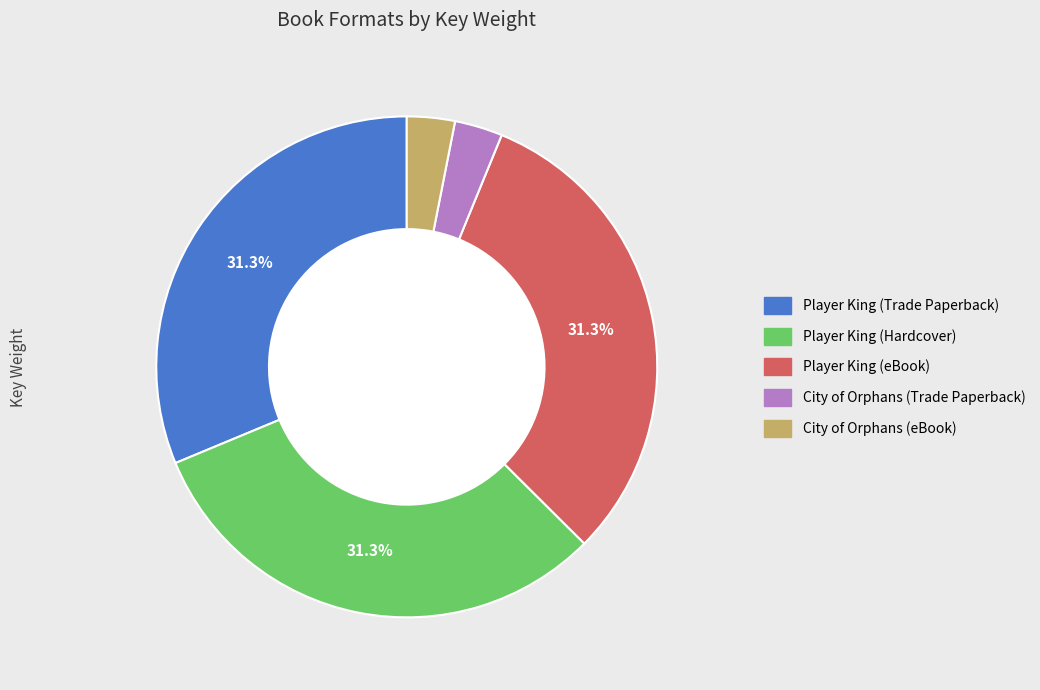

To the nearest percent, what portion does City of Orphans (Trade Paperback) represent?

3%